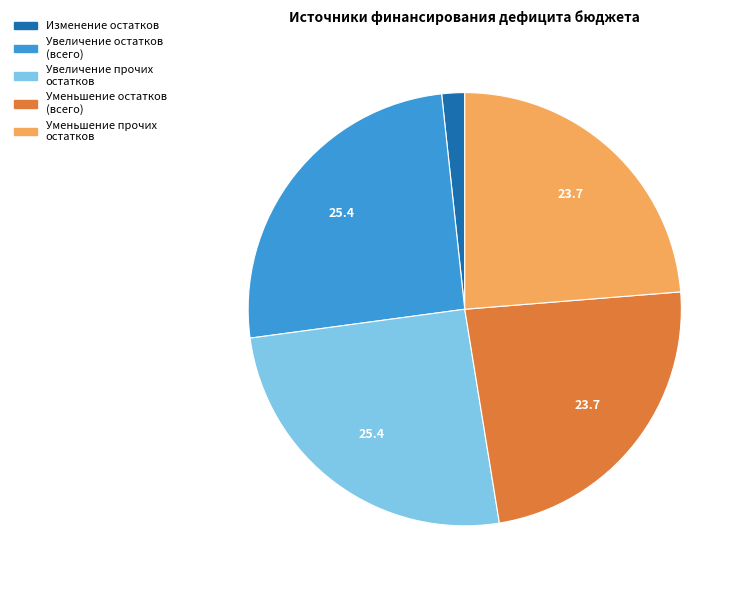

Does any single category account for the majority?

No